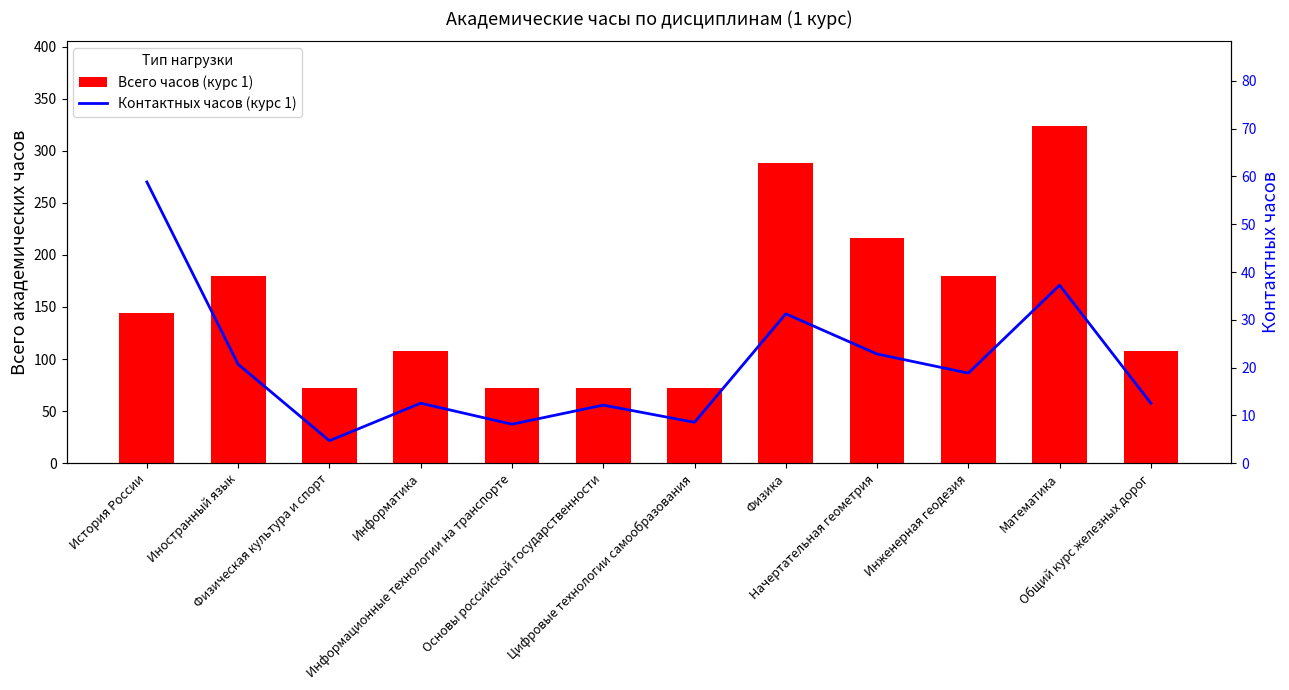

True or false: Всего часов (курс 1) has a value of 180.0 at Инженерная геодезия.

True